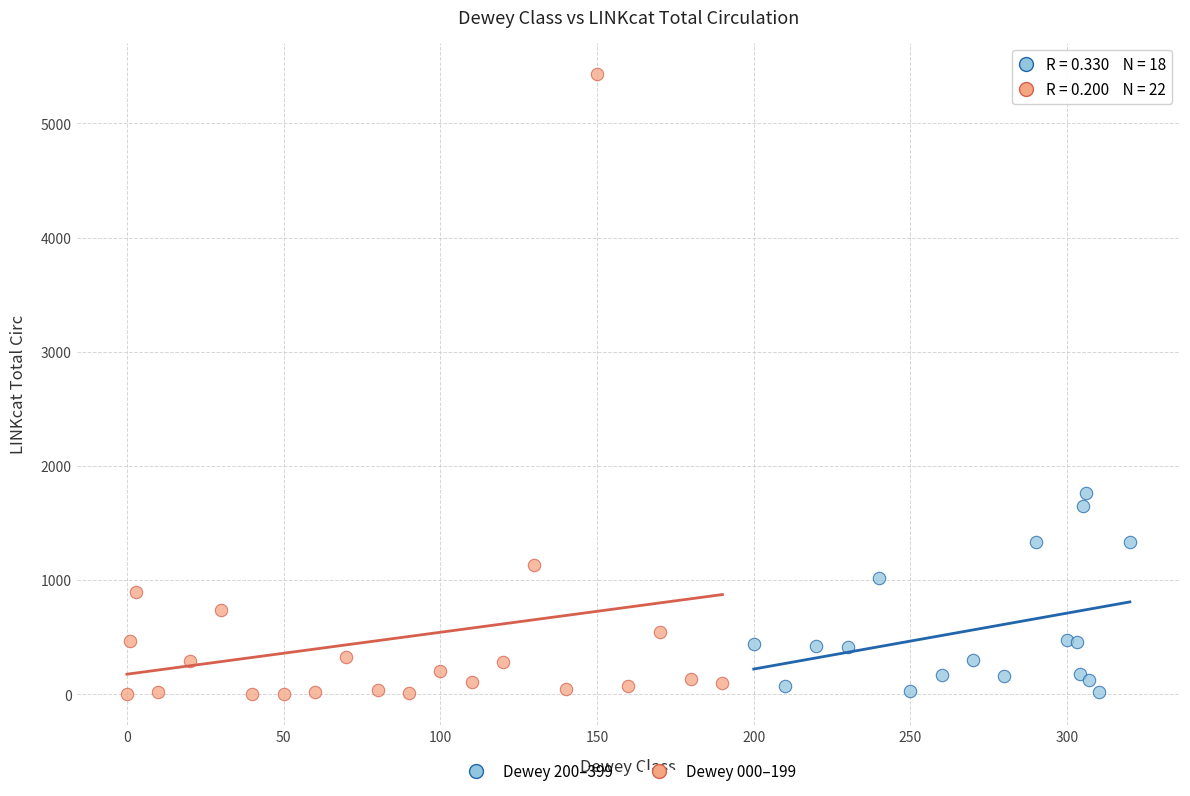

Which series contains the highest Y value?

Dewey 000–199